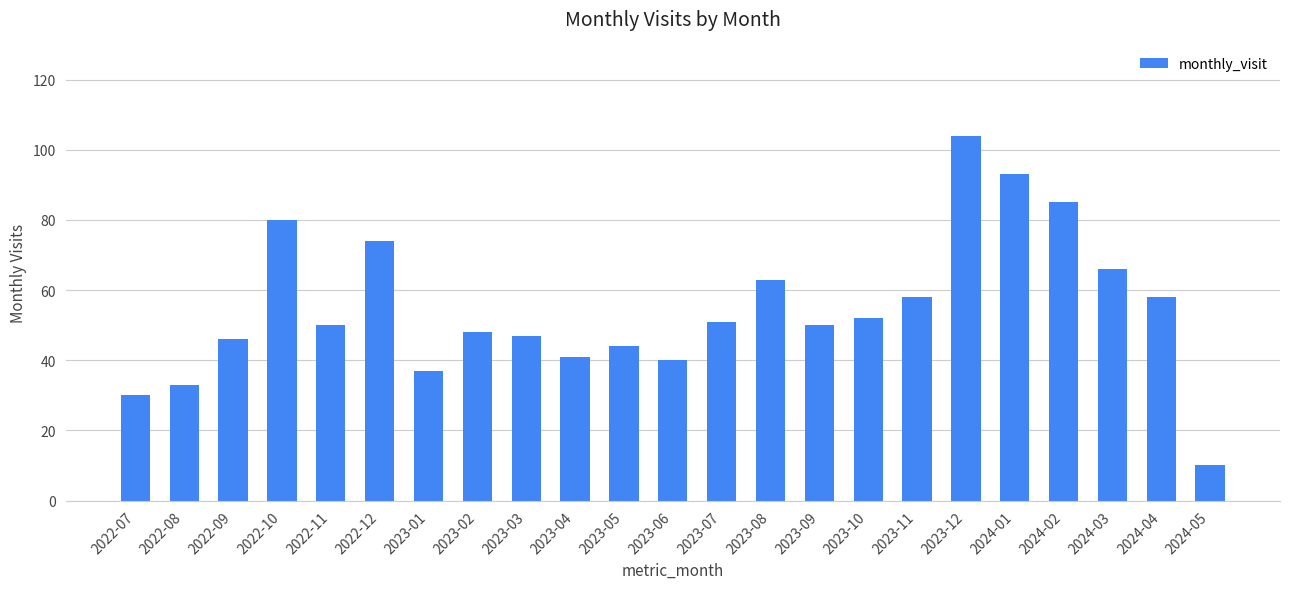

Which category has the lowest value across all series?

2024-05